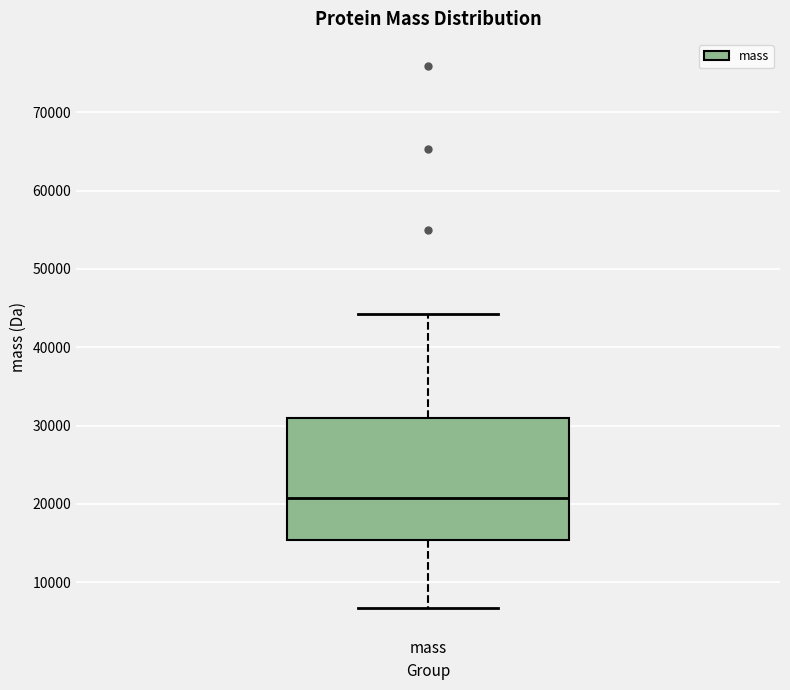

Where does the median line of the box for mass sit on the y-axis? The values are not printed on the chart, so give them approximately, as read against the axis.

21000